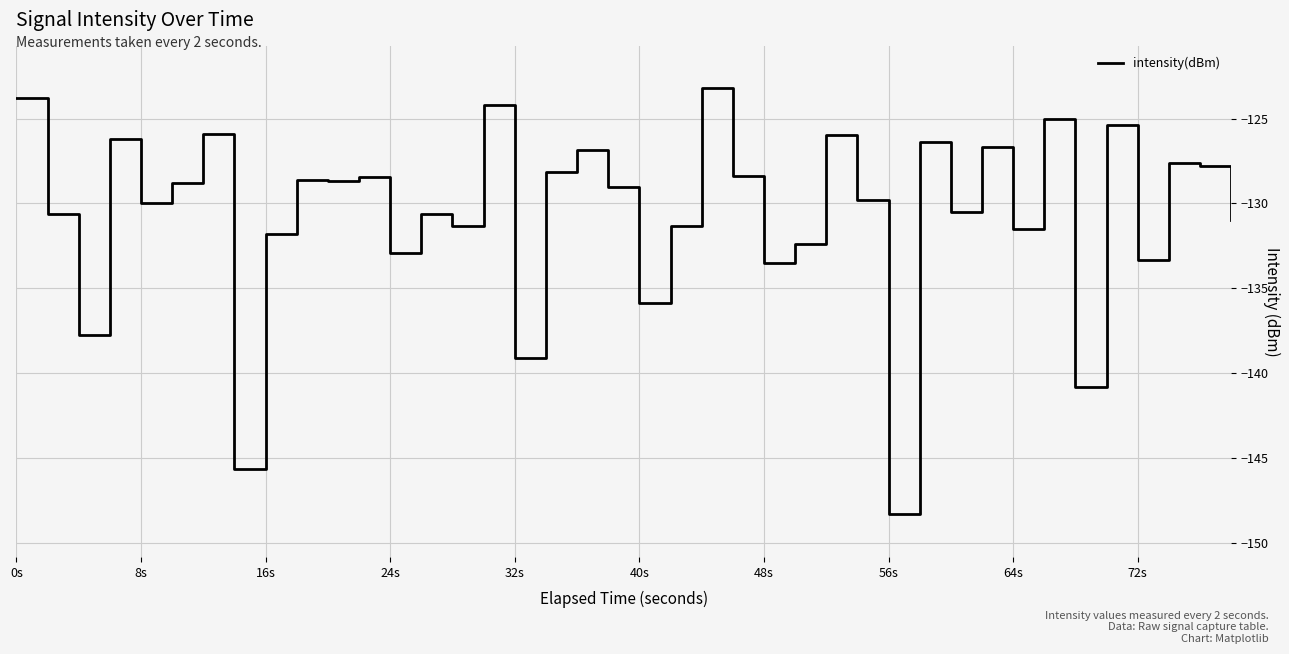

What is the minimum value shown in the chart?

-148.3